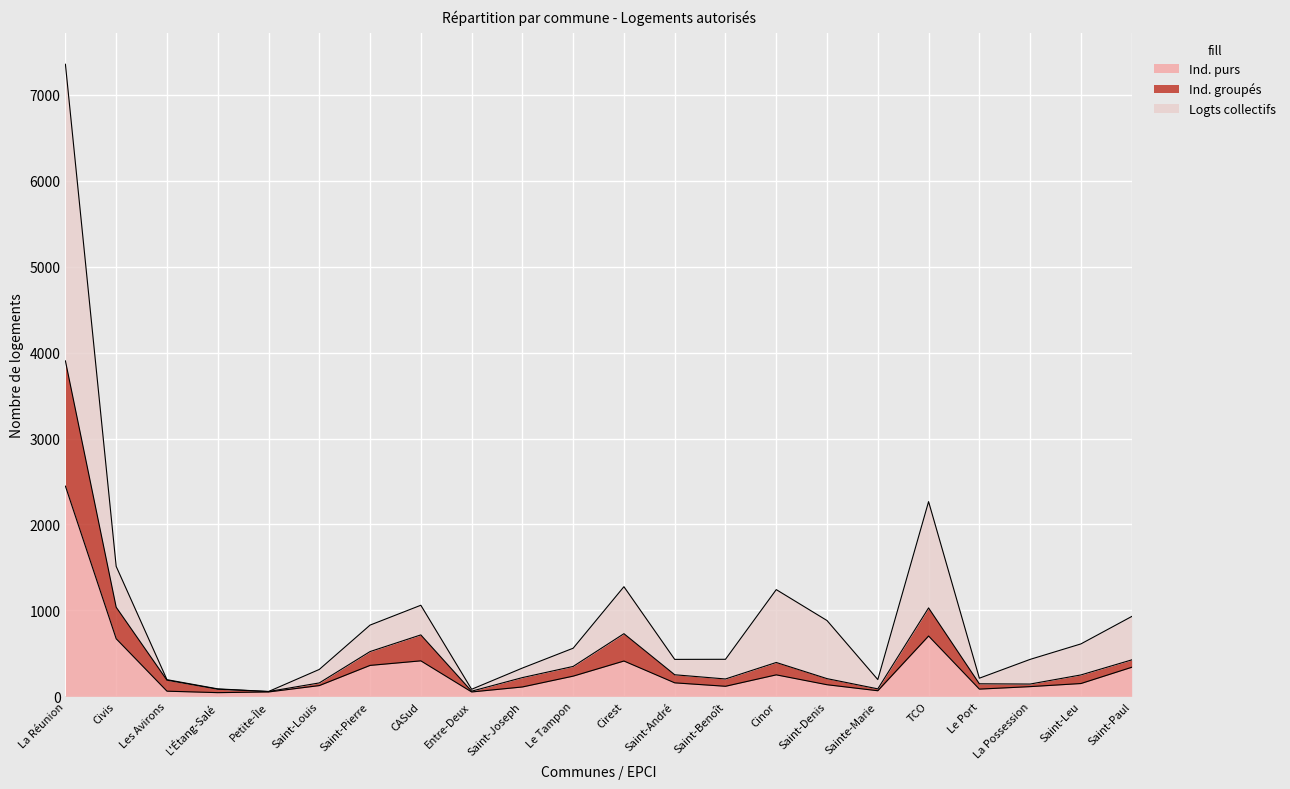

Which series changed the most between Le Tampon and Cirest?

Logts collectifs